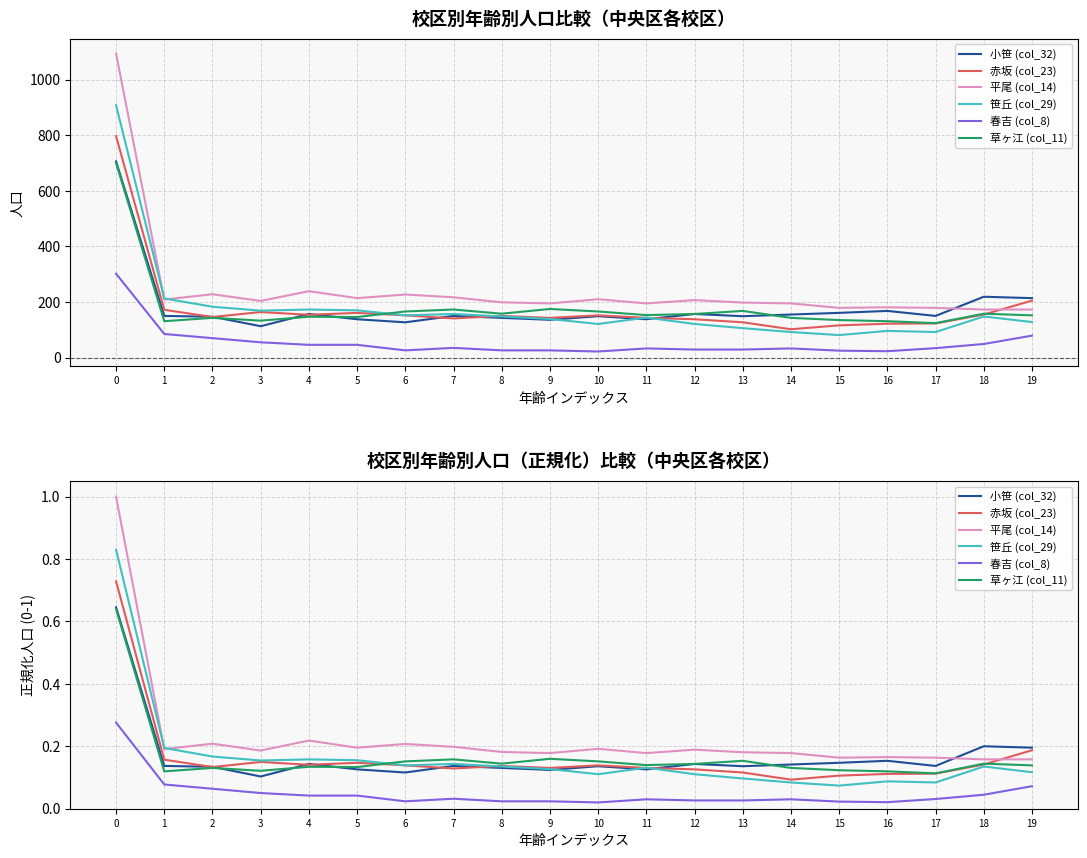

What is the difference between the maximum and minimum values in the 平尾 (col_14) series?

0.8